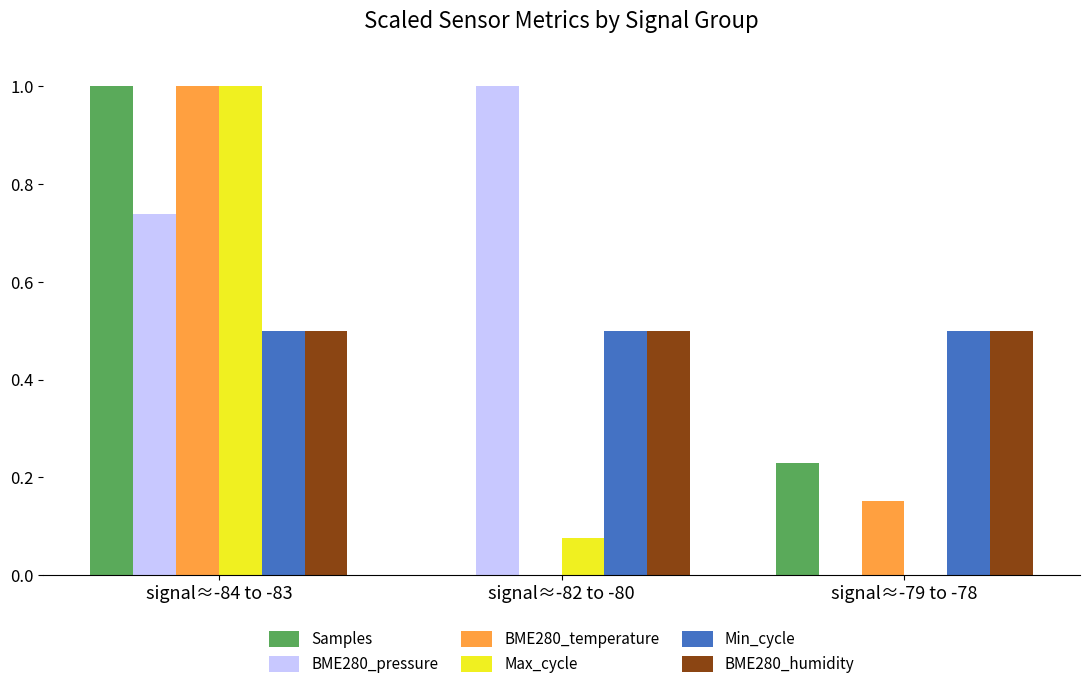

Is it true that BME280_temperature equals 0.3 at signal≈-84 to -83?

False